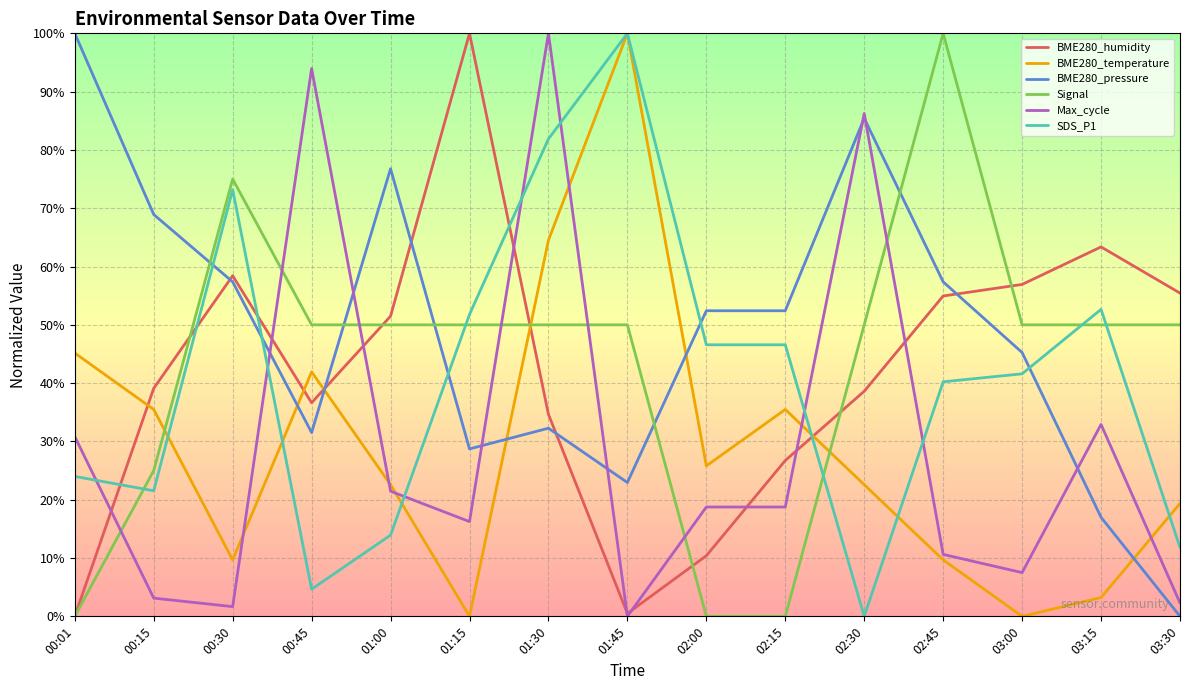

The BME280_temperature series shows 11.5 at 02:30. True or false?

False